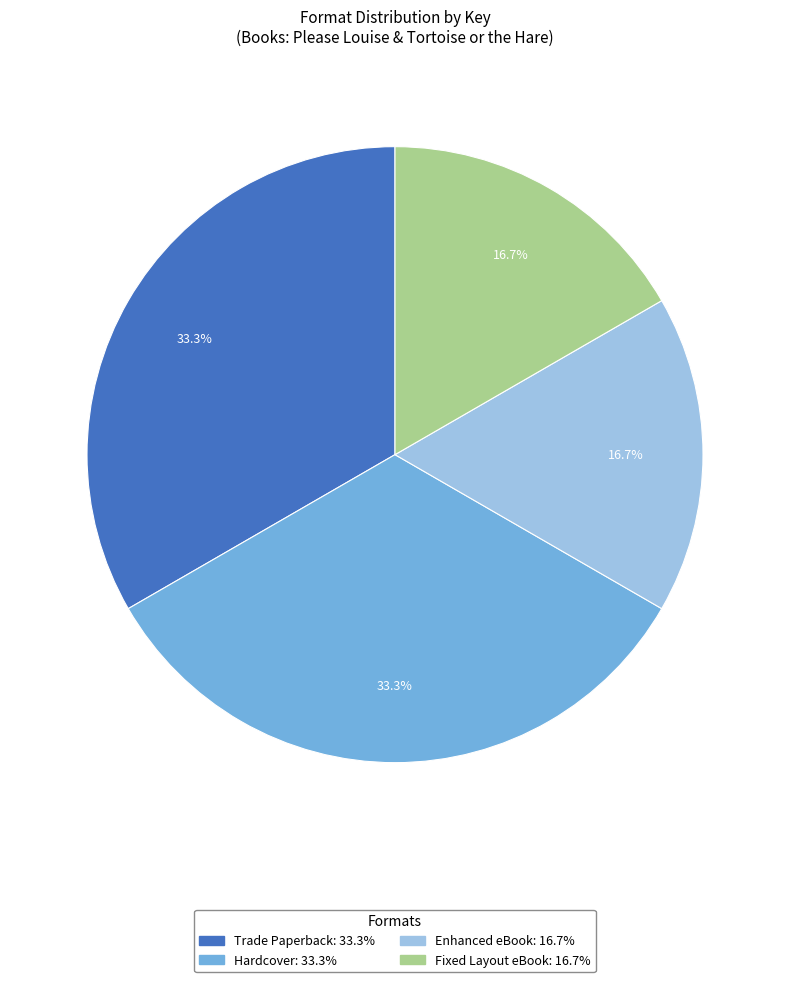

Does any single category account for the majority?

No